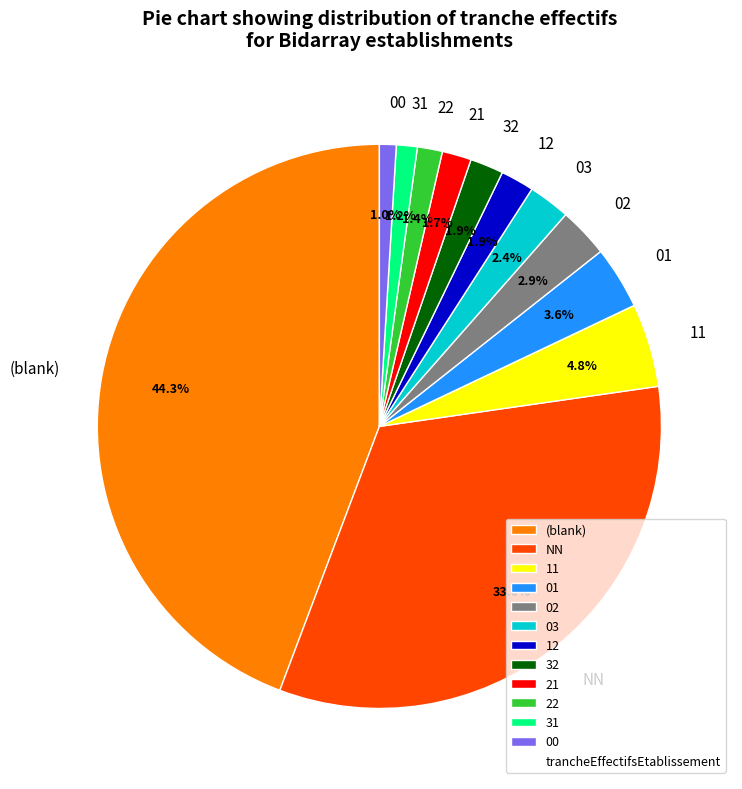

How much of the chart is everything except 03?

97.6%